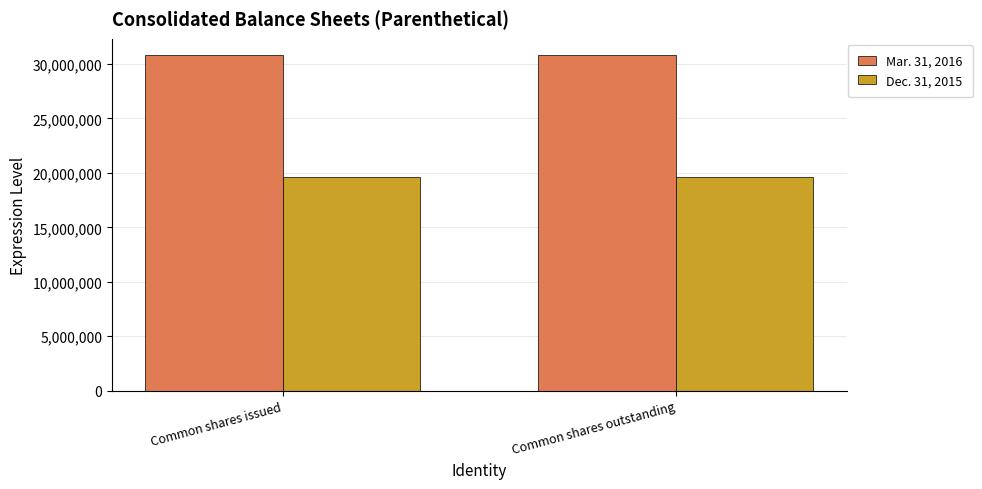

Is it true that Mar. 31, 2016 equals 52665409 at Common shares issued?

False